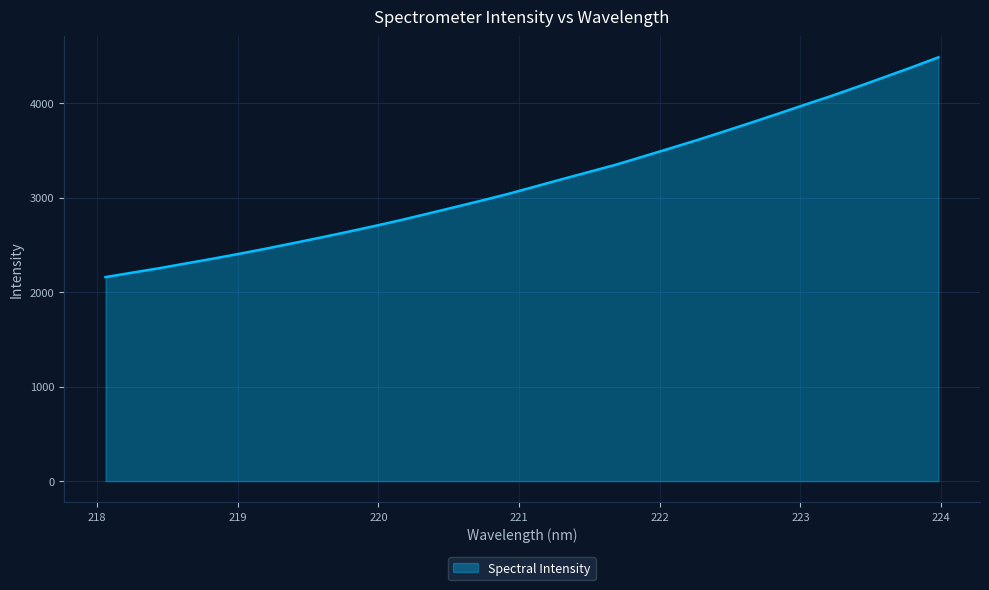

What is the greatest value displayed?

4483.2